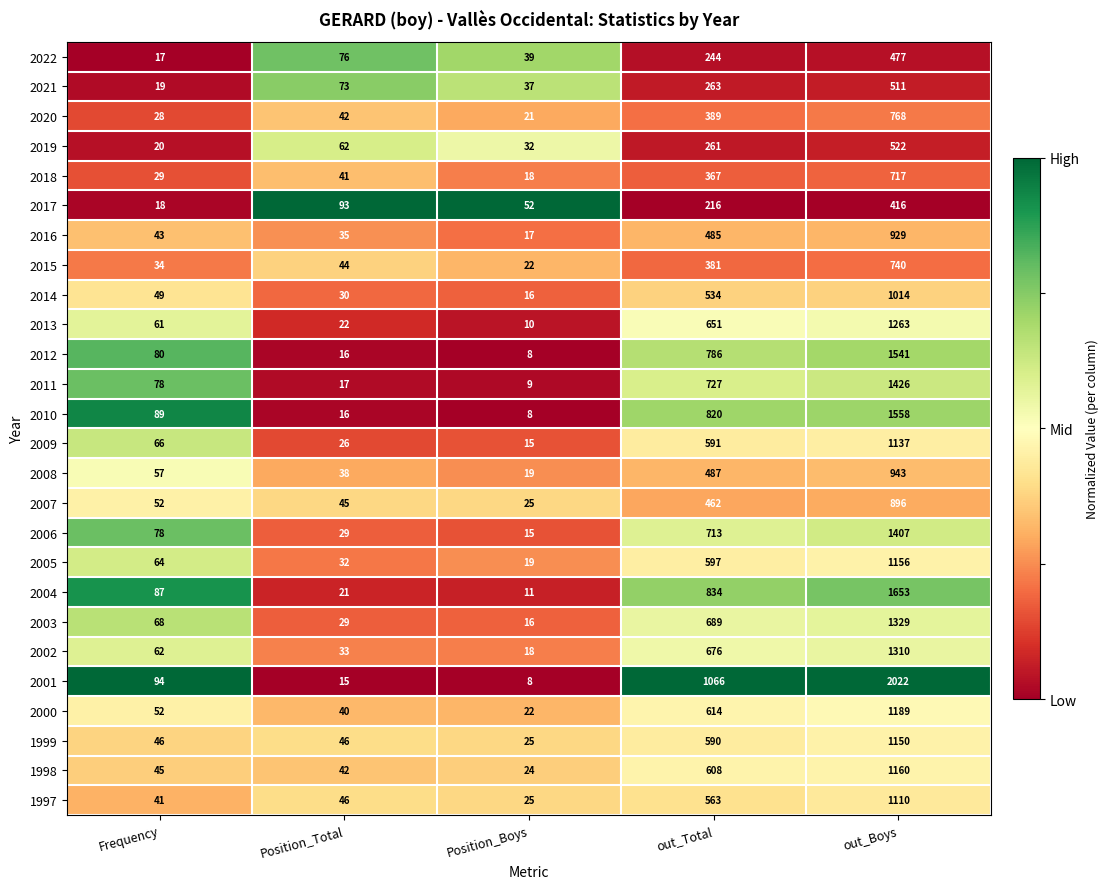

The value of 2021 at Position_Boys is 37. True or false?

True